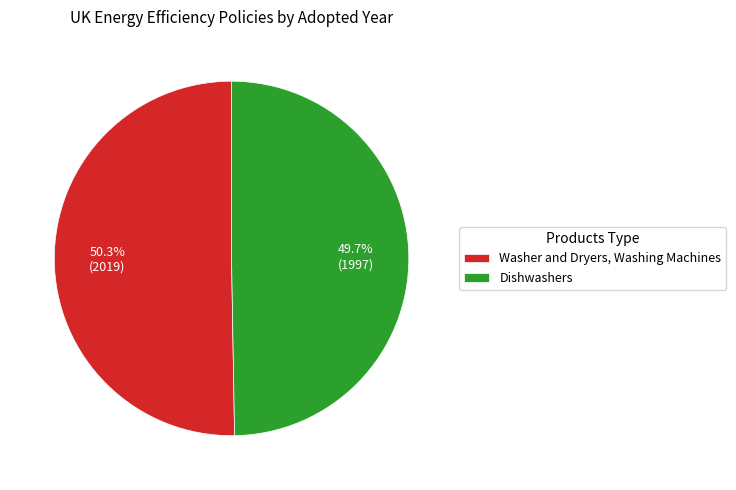

How many slices are in this pie chart?

2